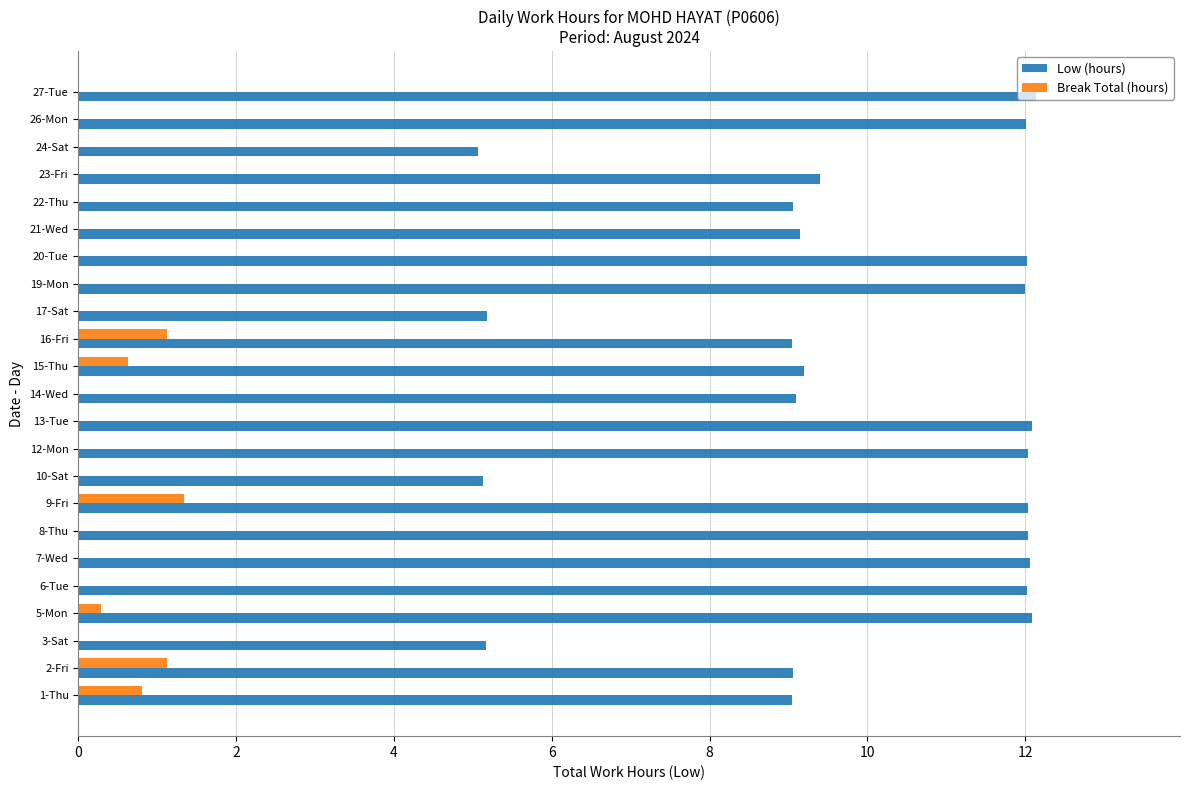

The Break Total (hours) series shows 0.0 at 24-Sat. True or false?

True